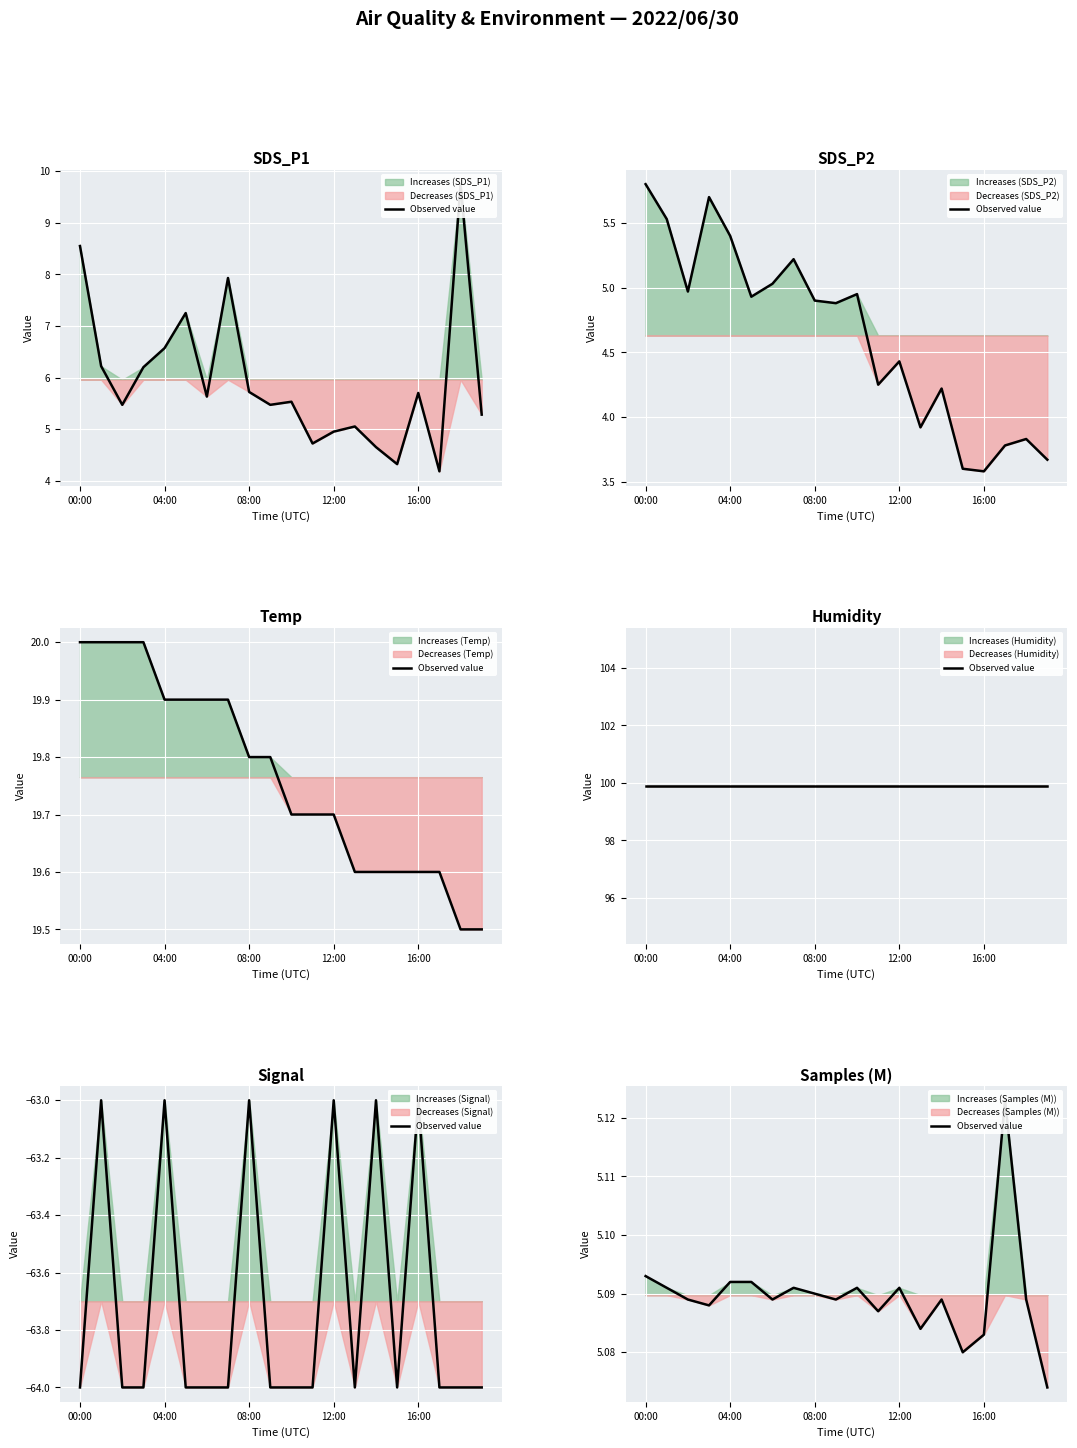

What is the approximate value at 12:00?

5.1